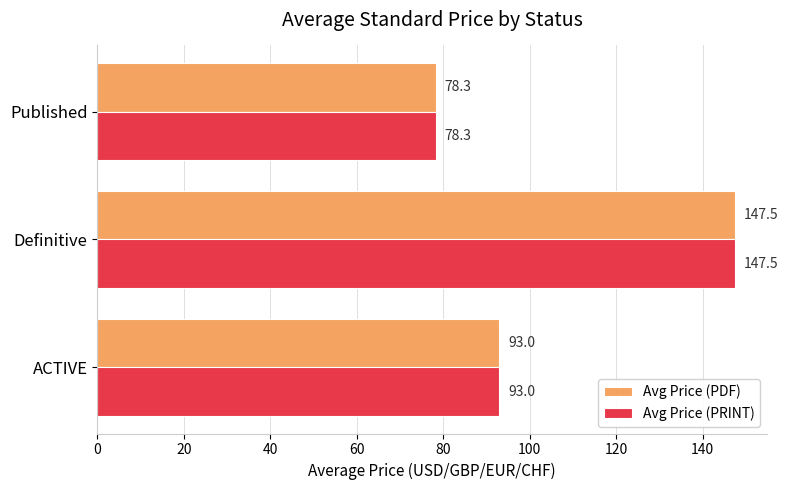

How many categories are shown in the chart?

3